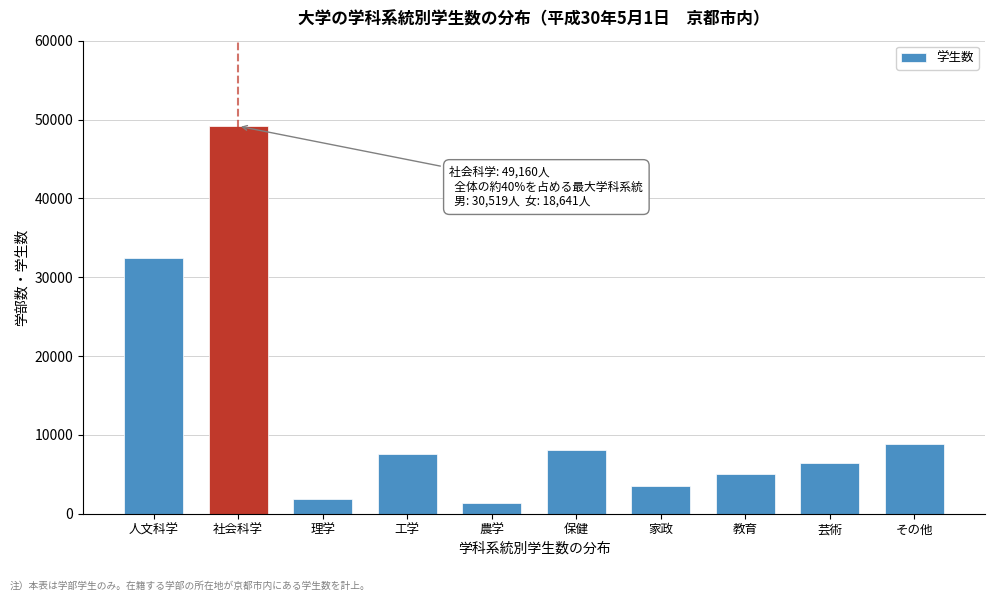

Reading left to right, extract all data points from this chart.

人文科学=32481	社会科学=49160	理学=1874	工学=7520	農学=1315	保健=8069	家政=3517	教育=4983	芸術=6451	その他=8834